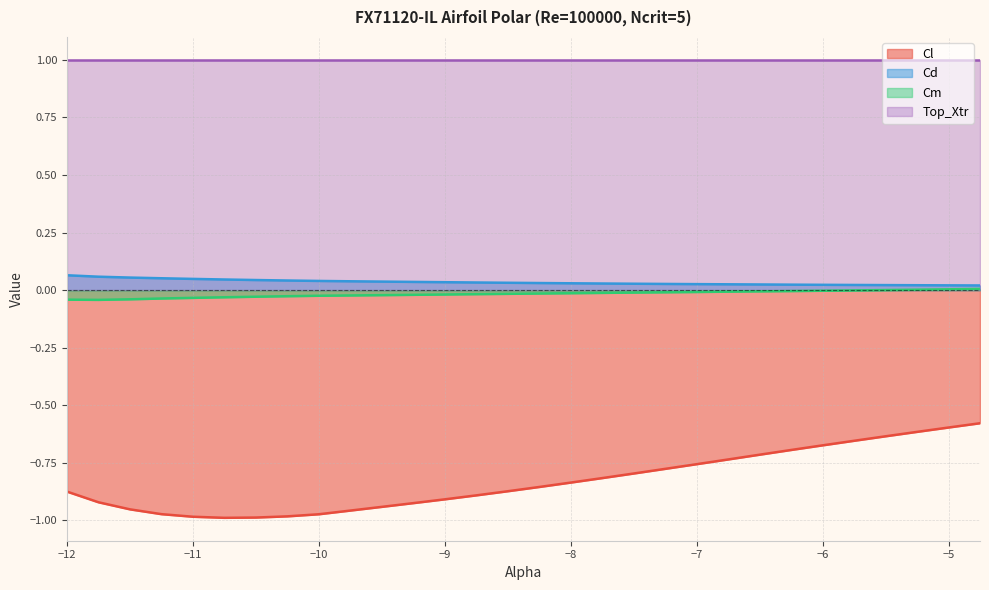

At how many categories does at least one series exceed 0?

30